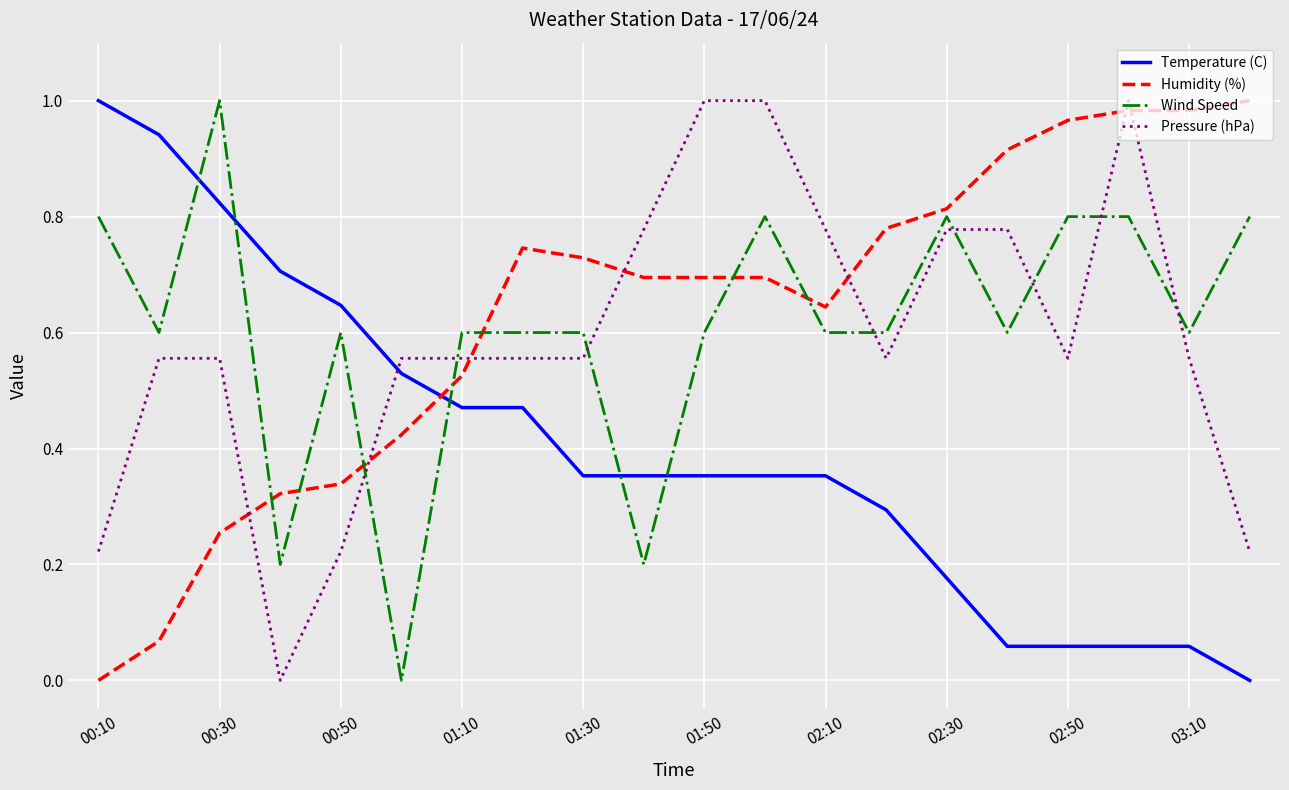

True or false: Humidity (%) and Pressure (hPa) cross at least once.

True